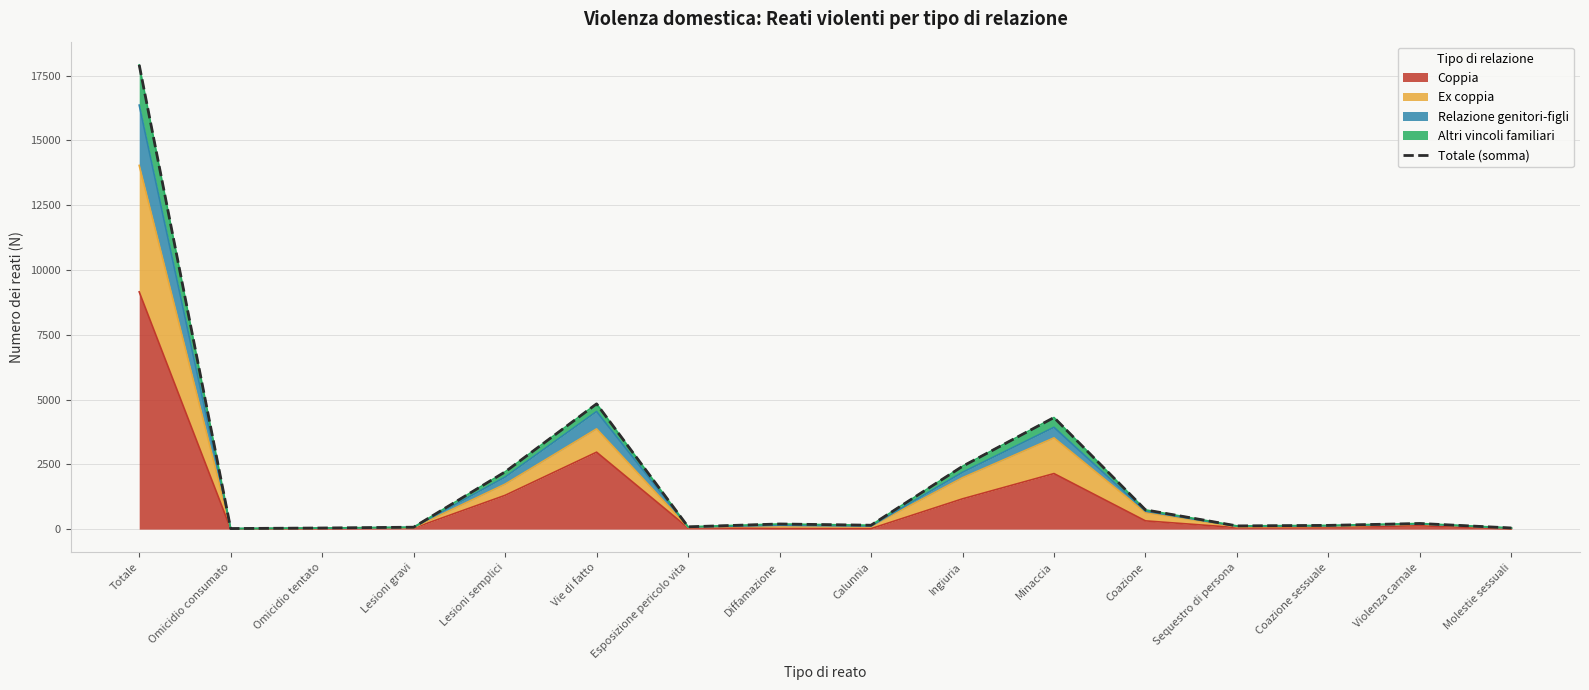

At which label is Coppia closest to 4582?

Vie di fatto